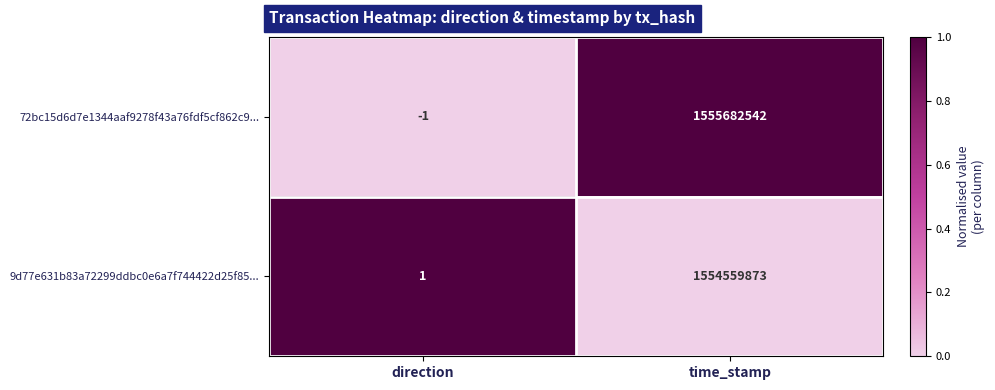

Reading left to right, list all the values displayed in this chart.

72bc15d6d7e1344aaf9278f43a76fdf5cf862c9...: -1	1555682542
9d77e631b83a72299ddbc0e6a7f744422d25f85...: 1	1554559873